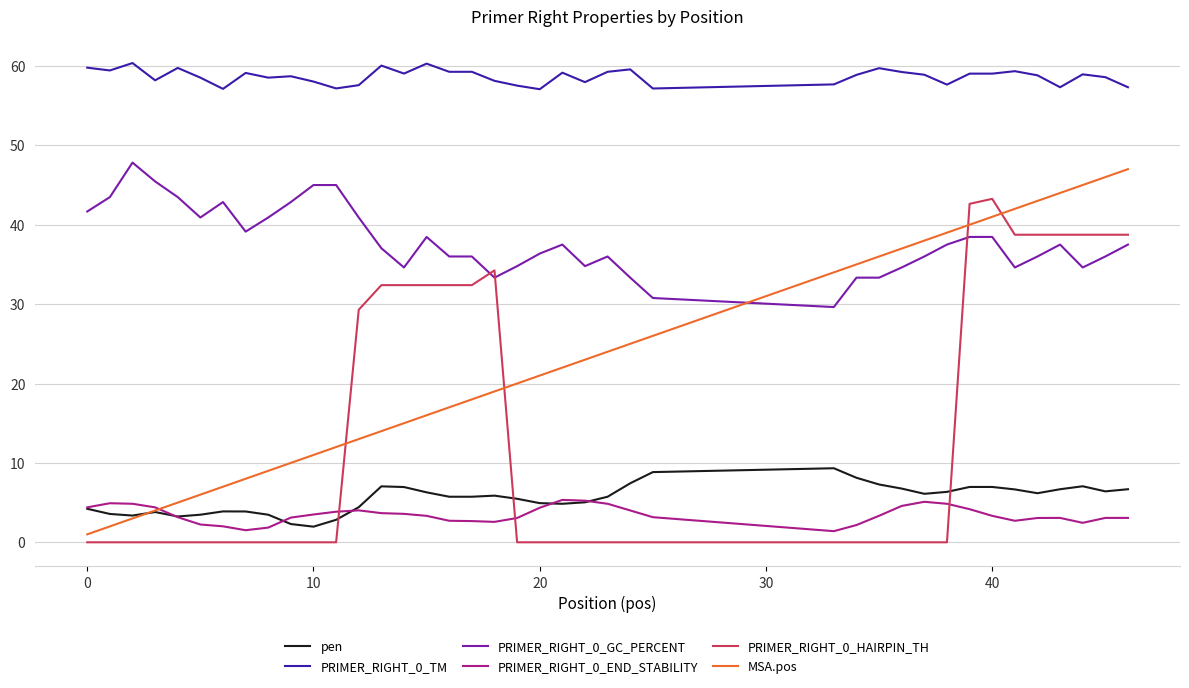

What is the difference between the maximum and second lowest values in the MSA.pos series?

45.0